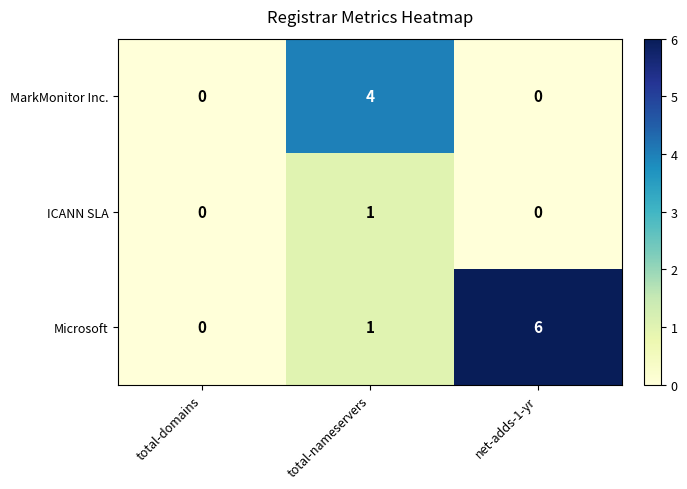

Reading left to right, list all the values displayed in this chart.

MarkMonitor Inc.: total-domains=0	total-nameservers=4	net-adds-1-yr=0
ICANN SLA: total-domains=0	total-nameservers=1	net-adds-1-yr=0
Microsoft: total-domains=0	total-nameservers=1	net-adds-1-yr=6